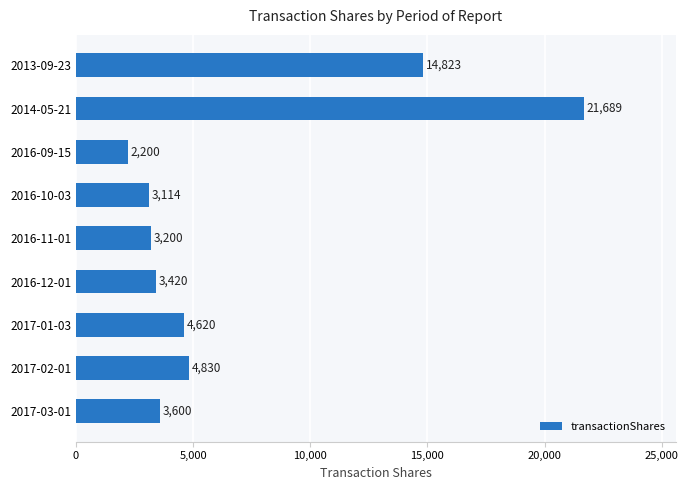

What is the average value?

6833